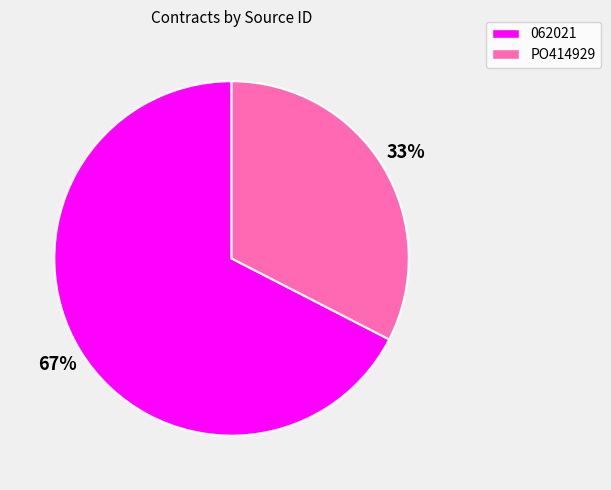

Rank the categories by value from lowest to highest.

PO414929, 062021